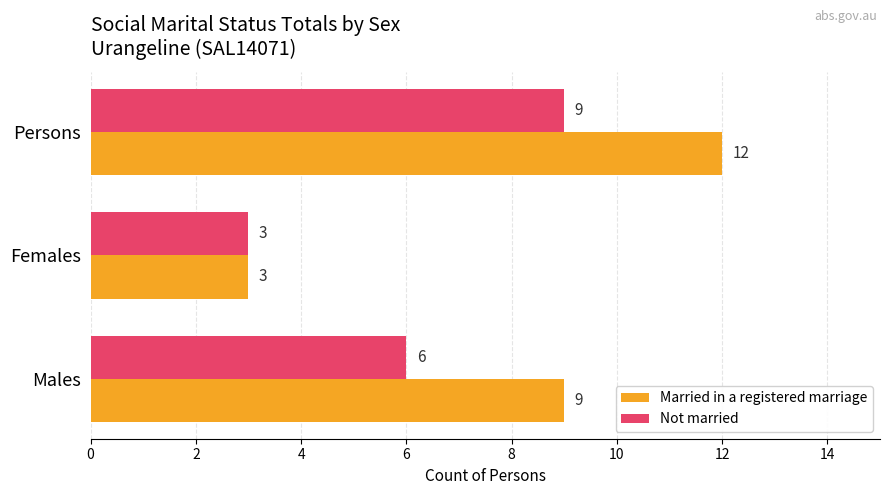

Which category has the highest value in the Not married series?

Persons